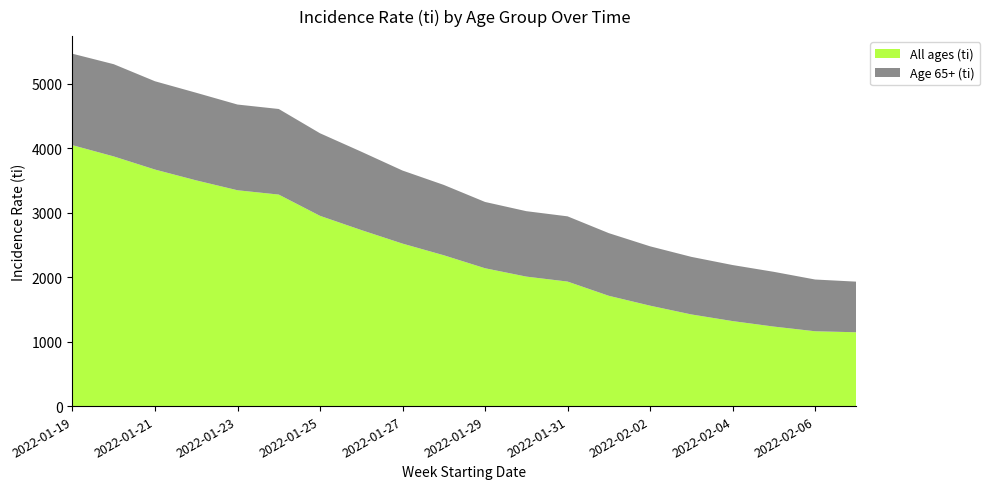

Reading left to right, extract all data points from this chart.

All ages (ti): 2022-01-19=4046.6	2022-01-20=3872.5	2022-01-21=3668.7	2022-01-22=3500.8	2022-01-23=3347.5	2022-01-24=3280.5	2022-01-25=2950.8	2022-01-26=2730.4	2022-01-27=2520.1	2022-01-28=2339.4	2022-01-29=2137.9	2022-01-30=2008.3	2022-01-31=1931.3	2022-02-01=1710.6	2022-02-02=1557.5	2022-02-03=1421.5	2022-02-04=1318.3	2022-02-05=1233.1	2022-02-06=1160.5	2022-02-07=1144.9
Age 65+ (ti): 2022-01-19=1418.6	2022-01-20=1430.3	2022-01-21=1369.4	2022-01-22=1358.7	2022-01-23=1329.6	2022-01-24=1327.6	2022-01-25=1280.7	2022-01-26=1215.5	2022-01-27=1133.2	2022-01-28=1091.0	2022-01-29=1028.3	2022-01-30=1014.9	2022-01-31=1011.7	2022-02-01=971.8	2022-02-02=920.6	2022-02-03=893.1	2022-02-04=869.4	2022-02-05=849.2	2022-02-06=802.7	2022-02-07=785.1